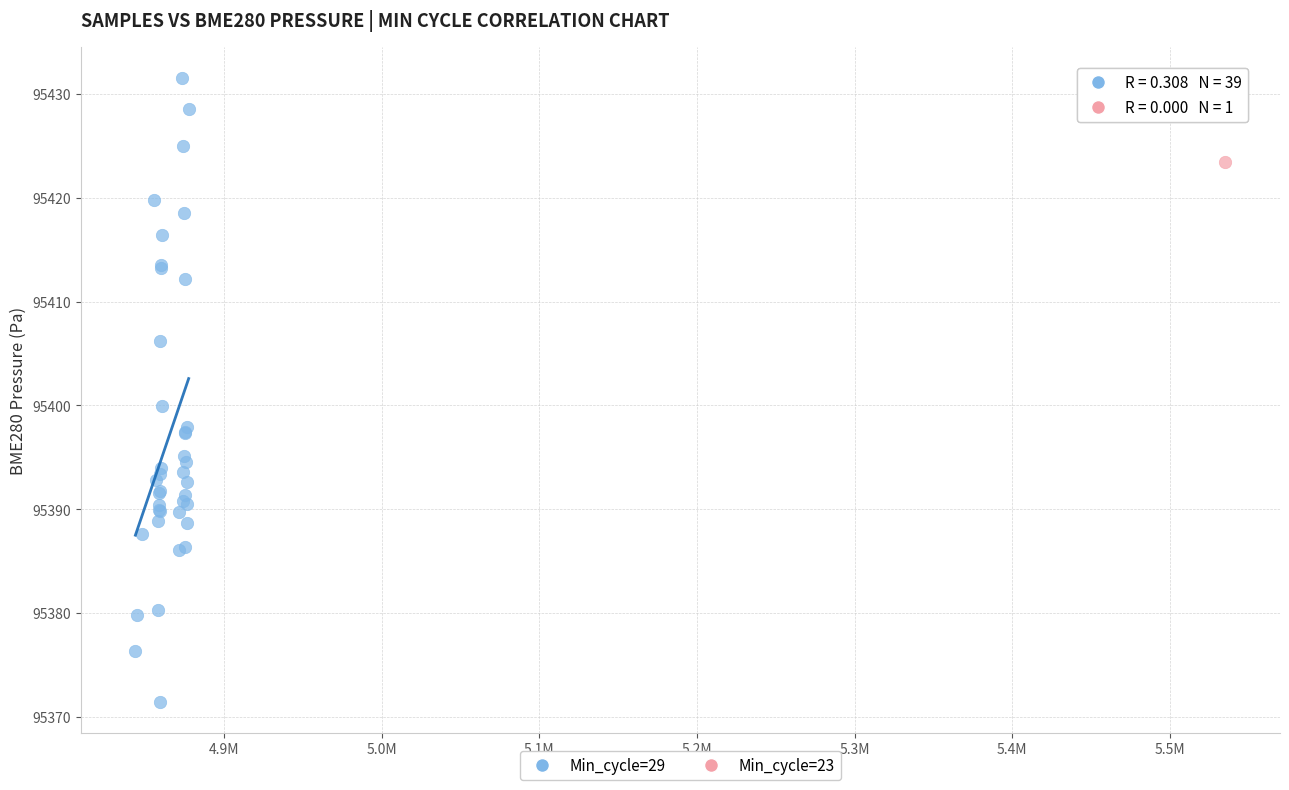

What are all the series names shown in the legend?

Min_cycle=29, Min_cycle=23